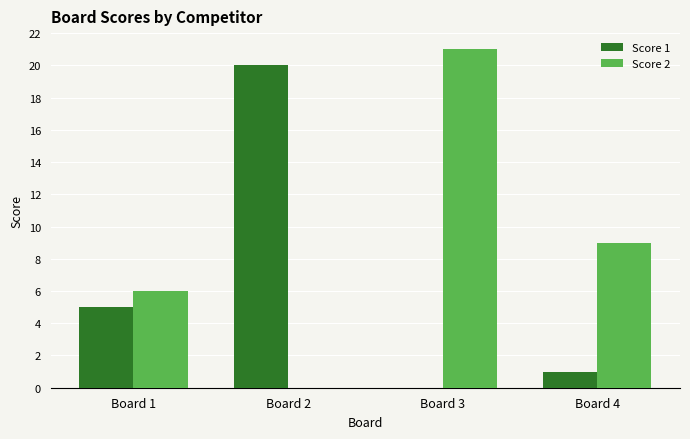

True or false: Score 2 has a value of 0 at Board 2.

True